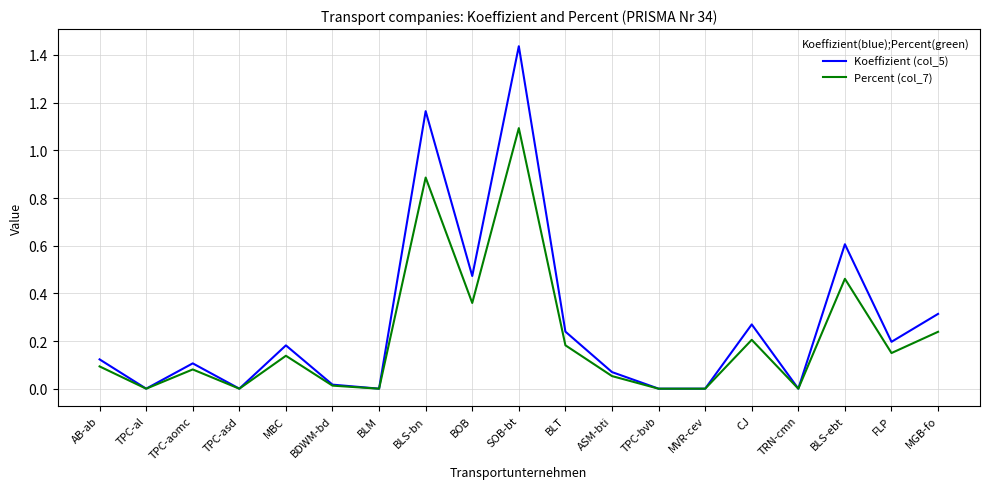

Which series has the largest total across all categories?

Koeffizient (col_5)